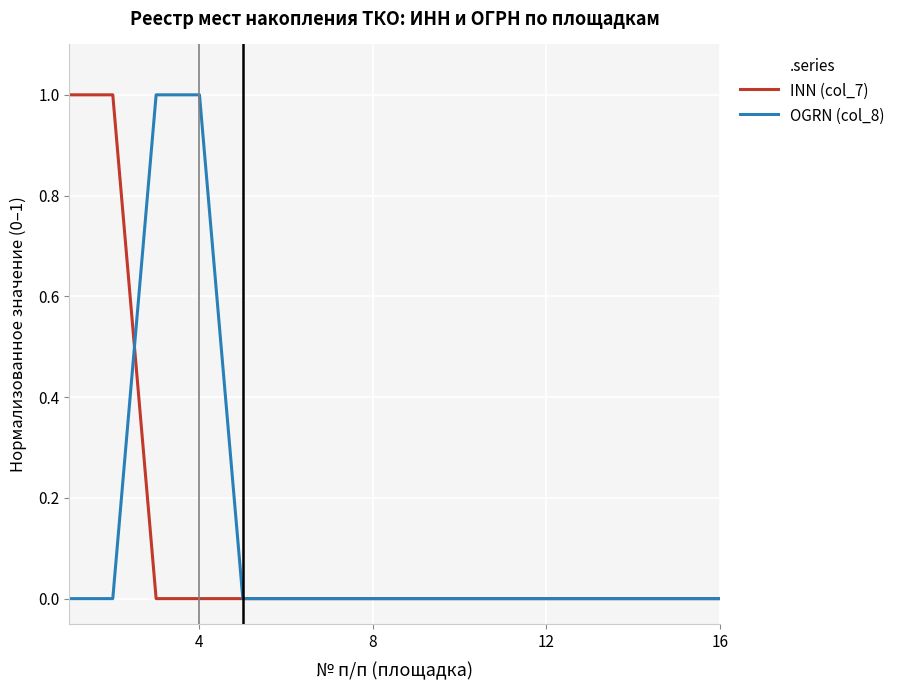

What is the greatest value displayed?

1.0